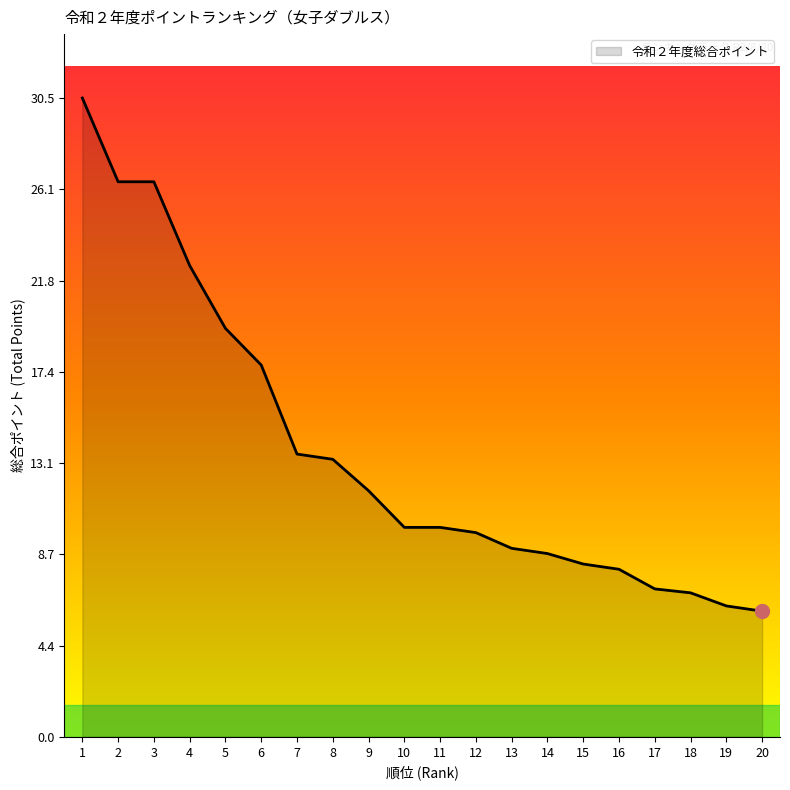

How many distinct data groups are displayed?

1